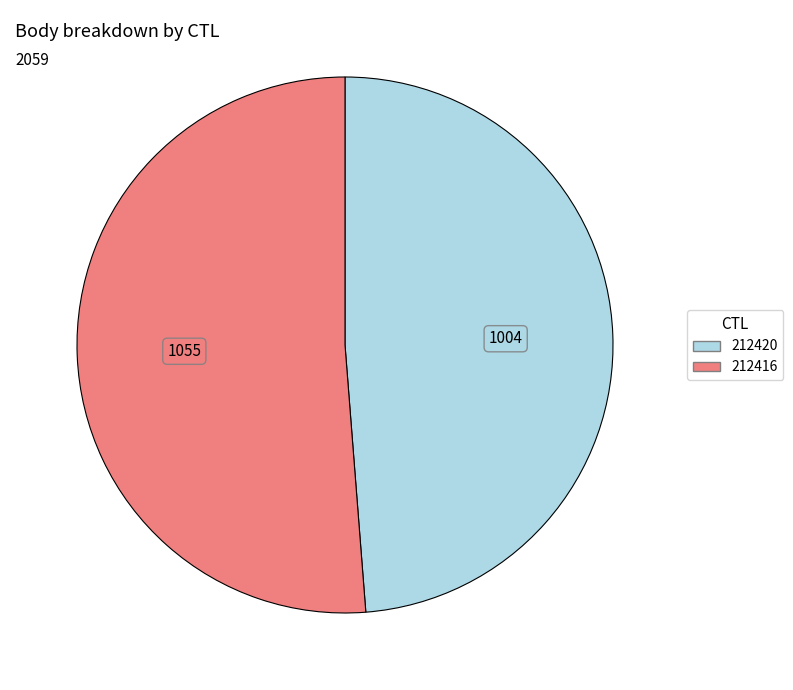

Rank the categories by value from lowest to highest.

212420, 212416